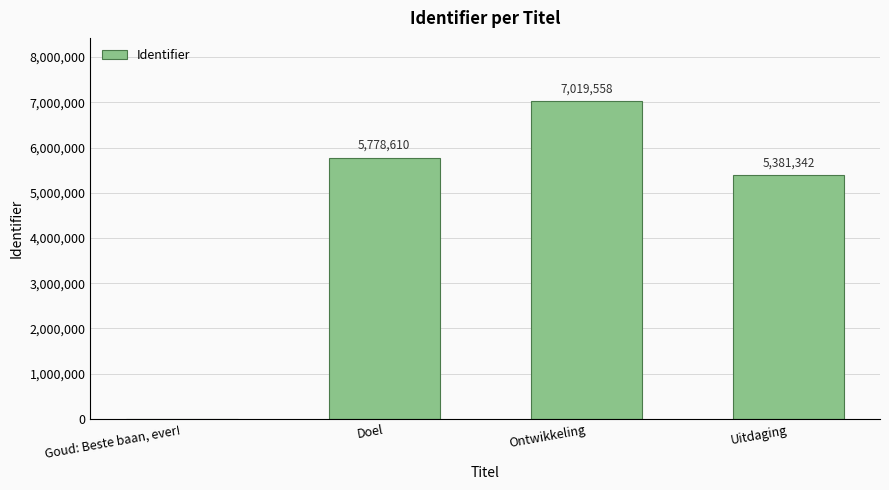

Where is the data nearest to the value 3509779?

Uitdaging